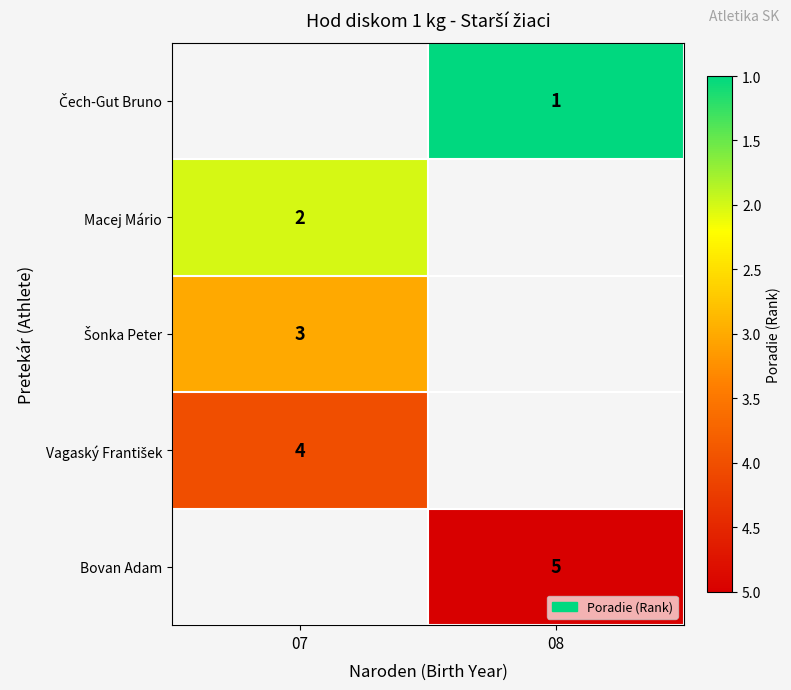

The Bovan Adam series shows 1 at 08. True or false?

False